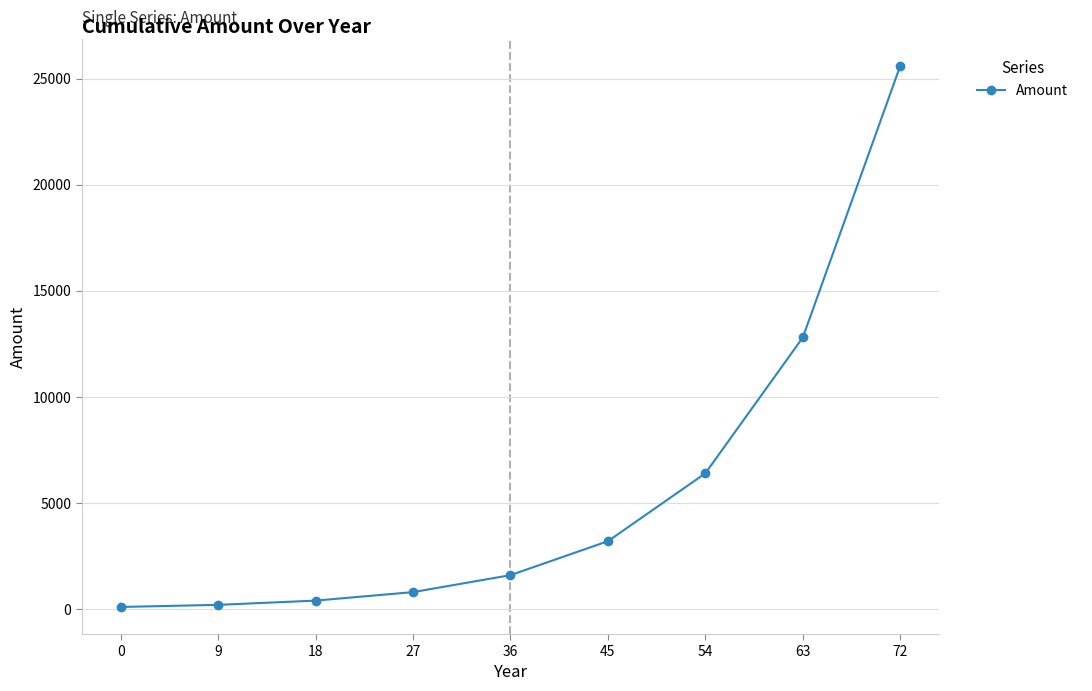

Is it true that the value at 45 is 5738?

False